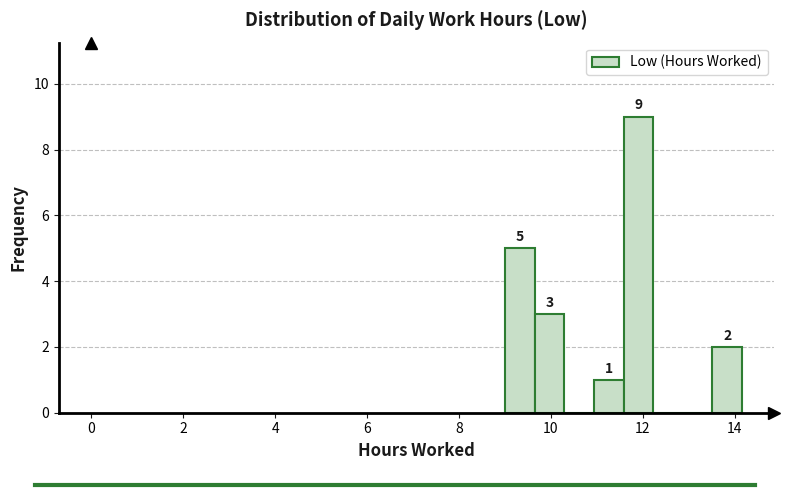

Read against the x-axis, roughly where is the centre of the tallest bar?

12.0